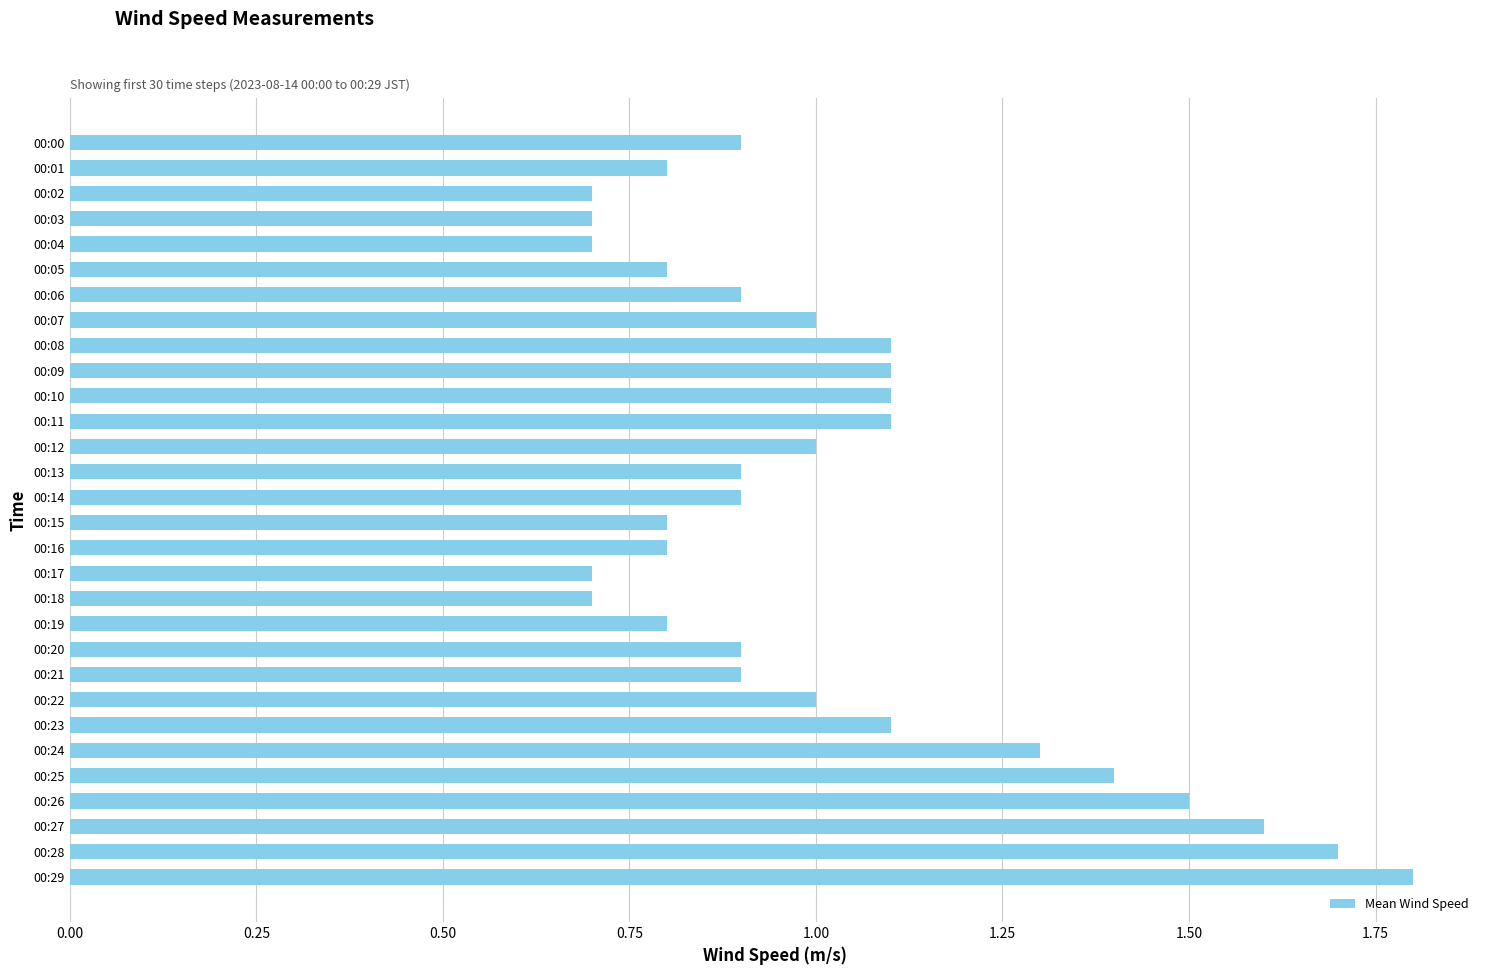

What is the value of the 23rd bar from the top?

1.0